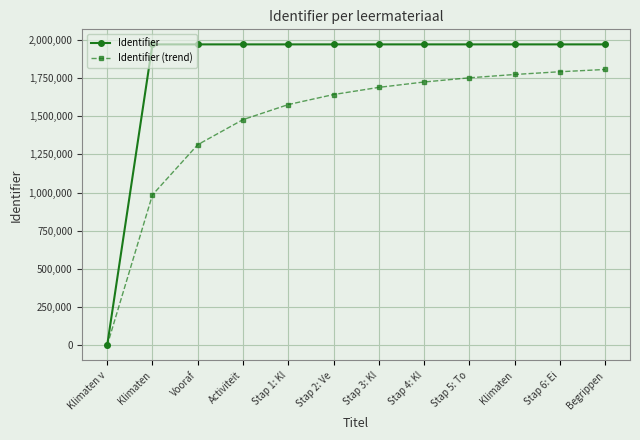

True or false: Identifier (trend) and Identifier cross at least once.

False